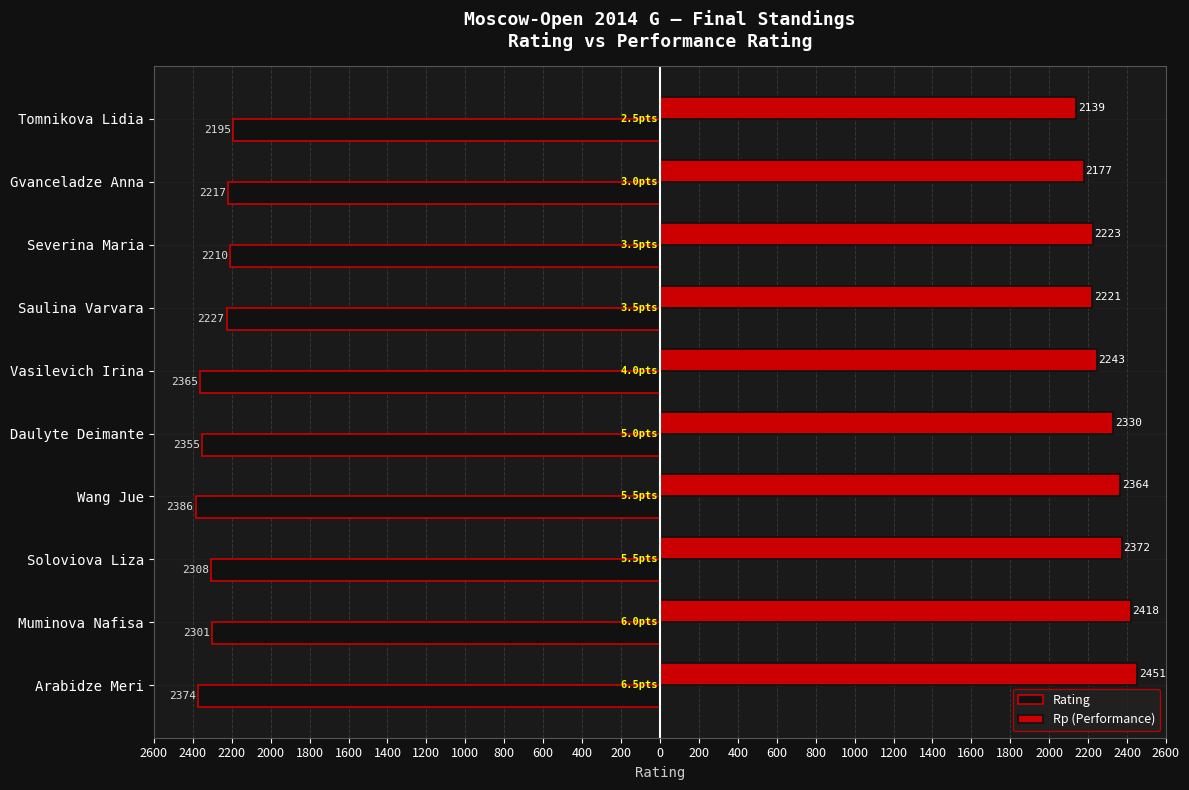

What are all the series names shown in the legend?

Rating, Rp (Performance)